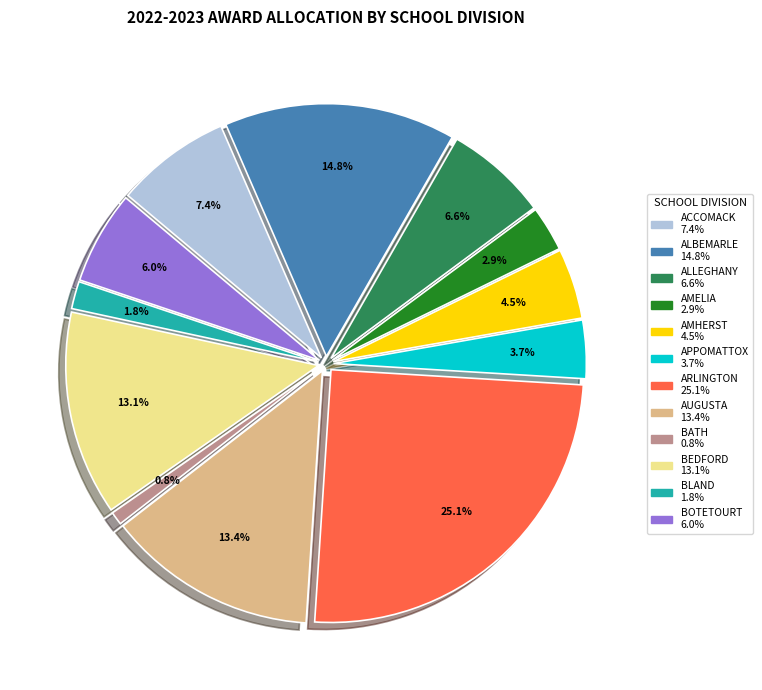

The BOTETOURT slice represents 1% of the pie. True or false?

False